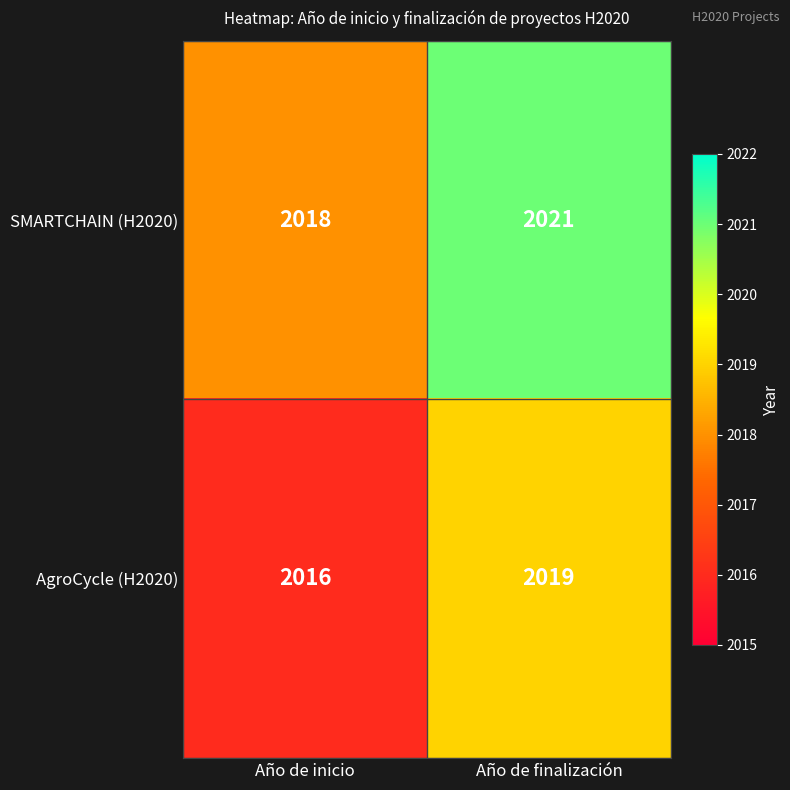

What is the average value of the AgroCycle (H2020) series?

2018